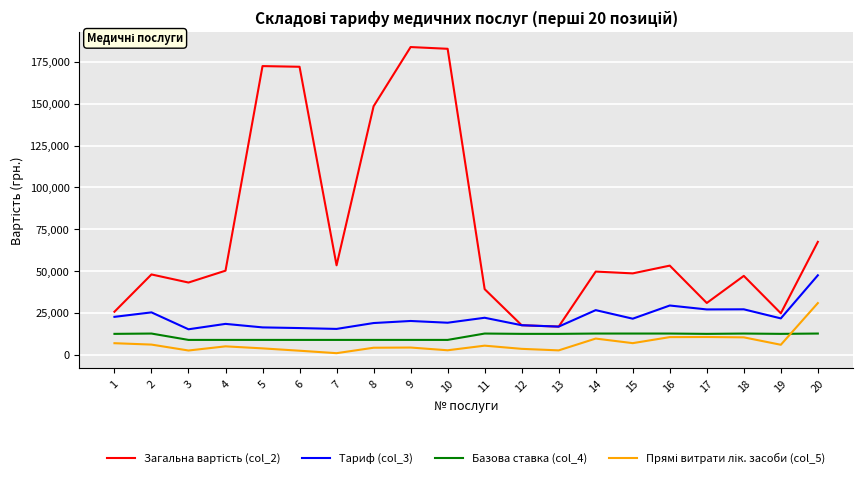

What is the difference between the highest and lowest values at 1?

18781.2